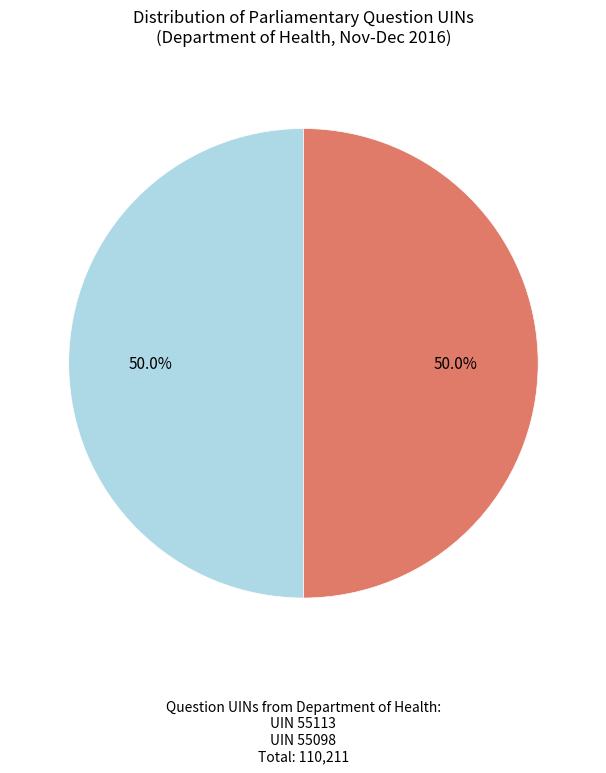

To the nearest percent, what is the average slice percentage?

50%